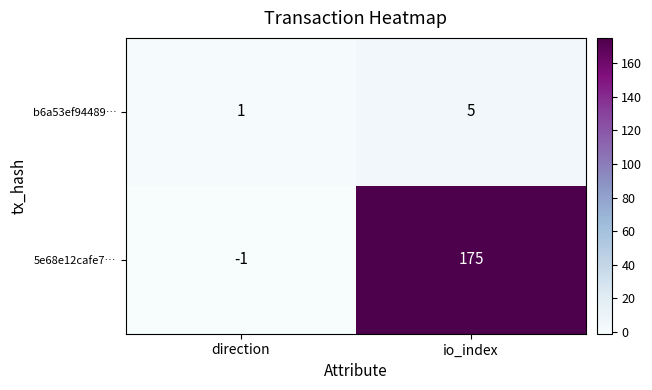

True or false: b6a53ef94489… has a value of 5 at io_index.

True